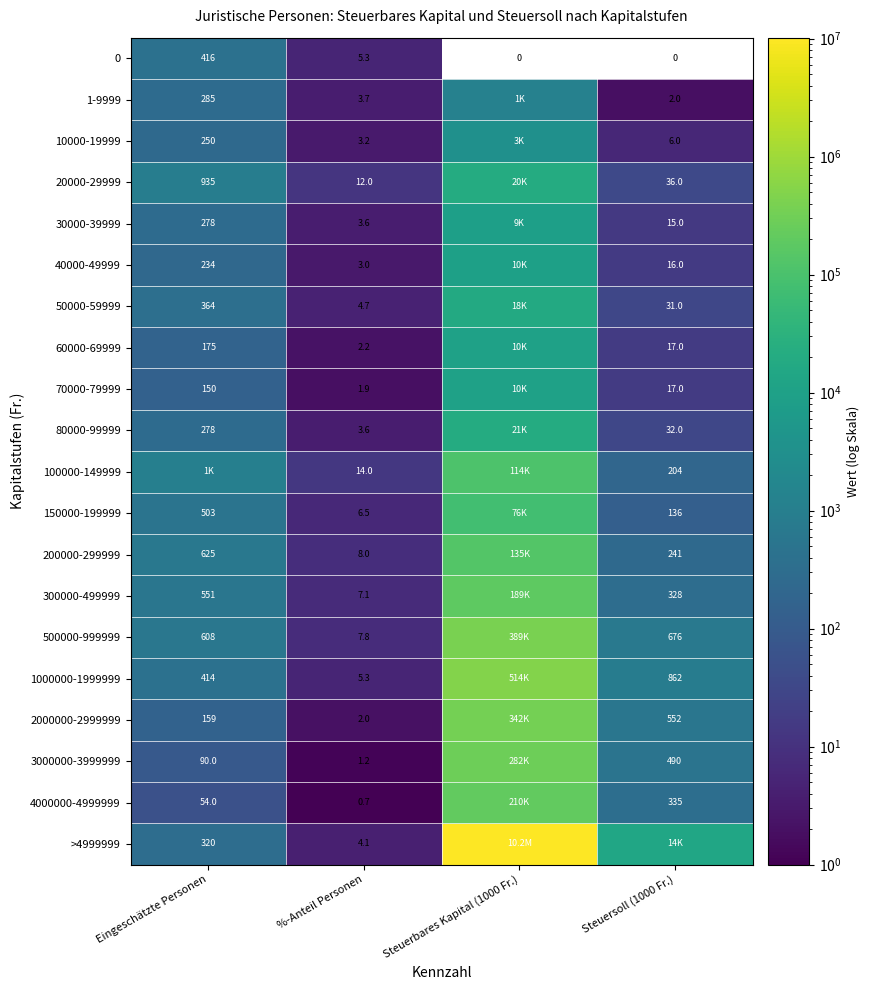

The >4999999 series shows 4.1 at %-Anteil Personen. True or false?

True